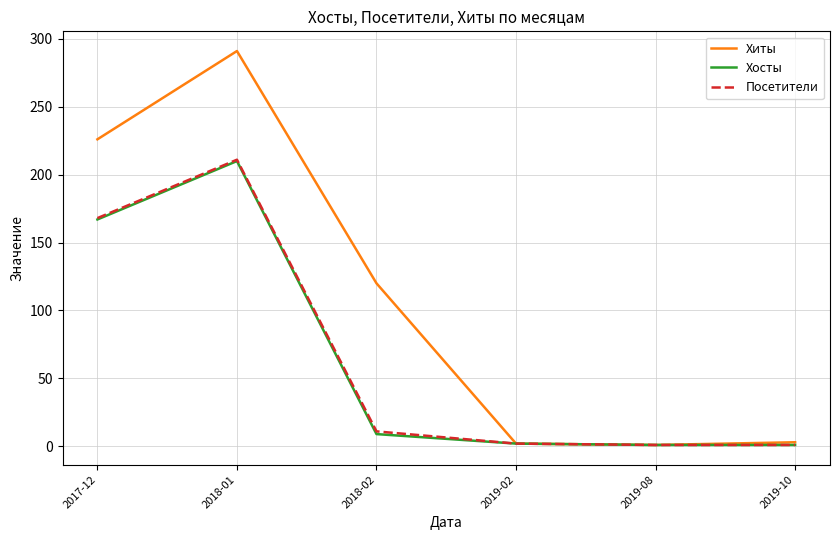

At how many categories does at least one series exceed 39?

3